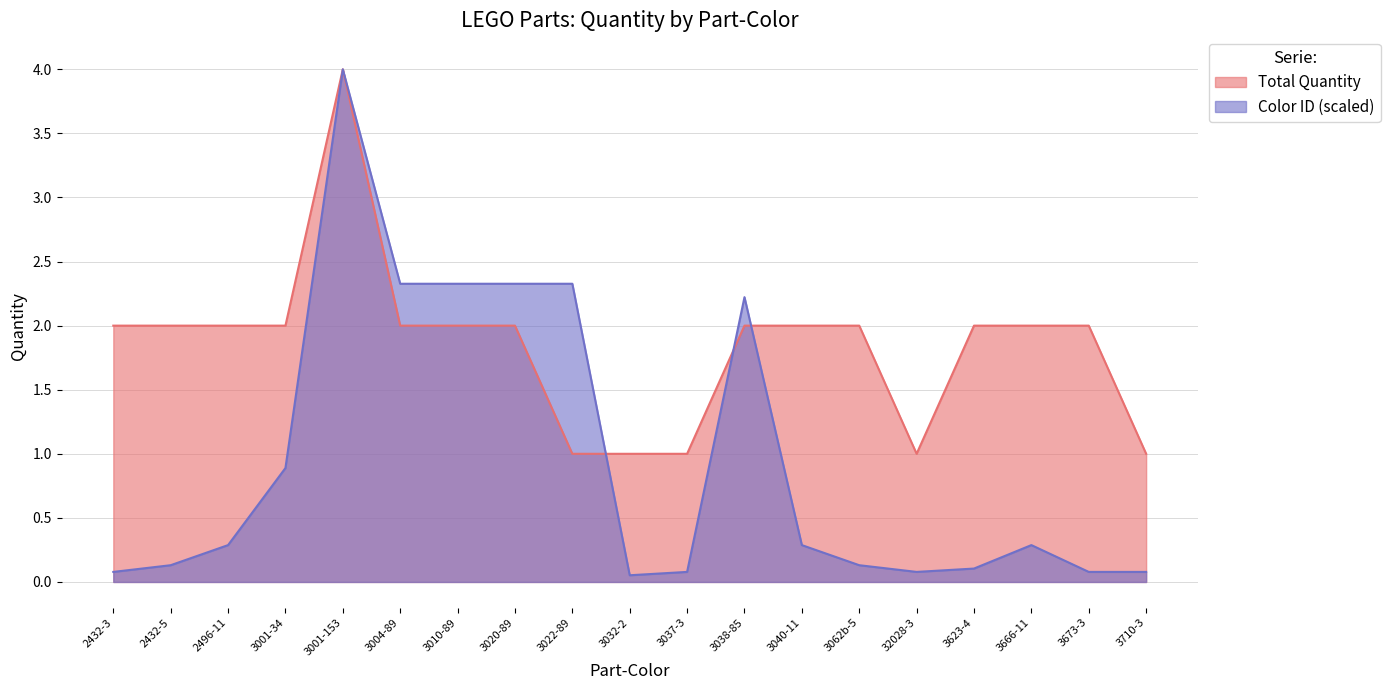

Is it true that the value at 3010-89 is 1?

False